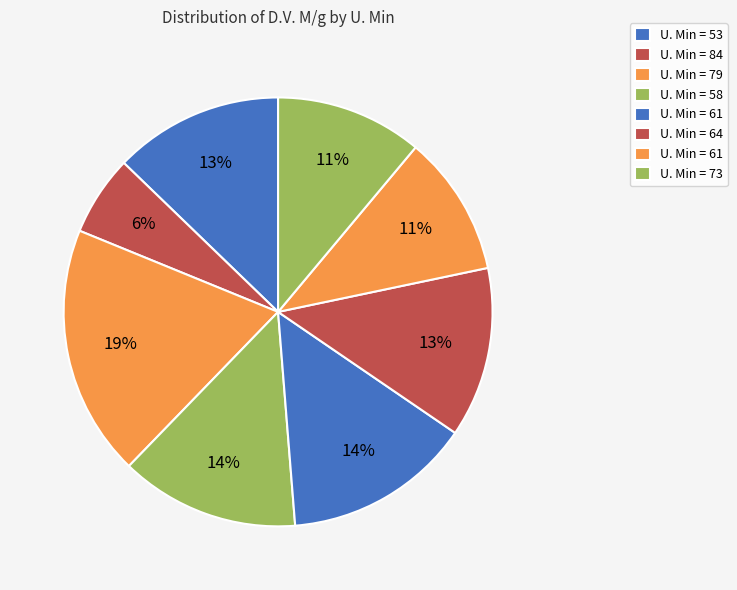

Is there a majority slice in this chart?

No